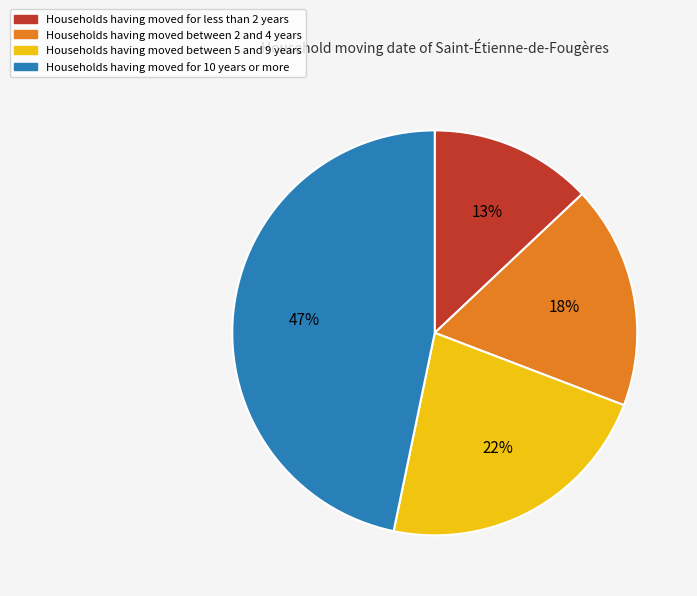

Is there any slice that represents more than half of the pie?

No